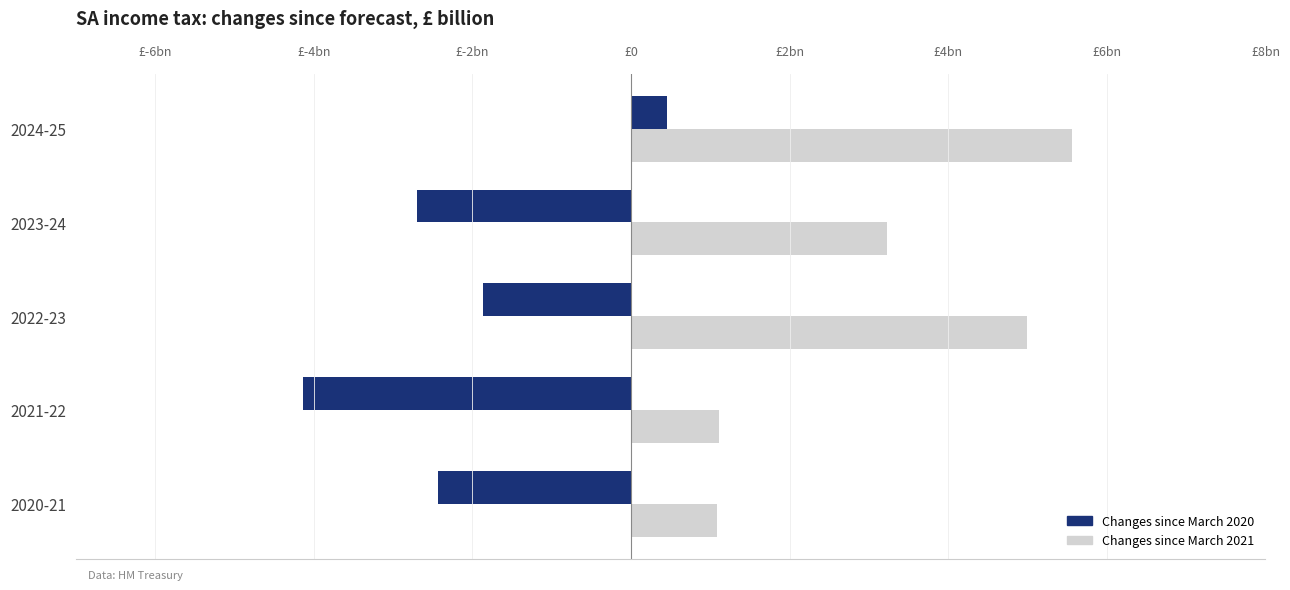

What are all the series names shown in the legend?

Changes since March 2020, Changes since March 2021